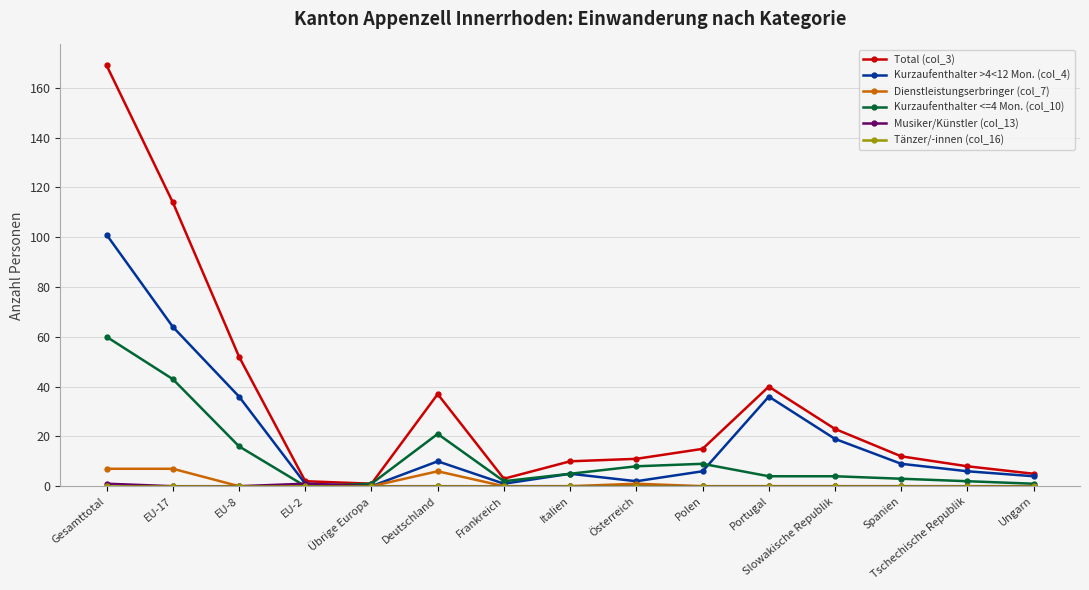

True or false: Total (col_3) has more than 1 points higher than both neighbors.

True